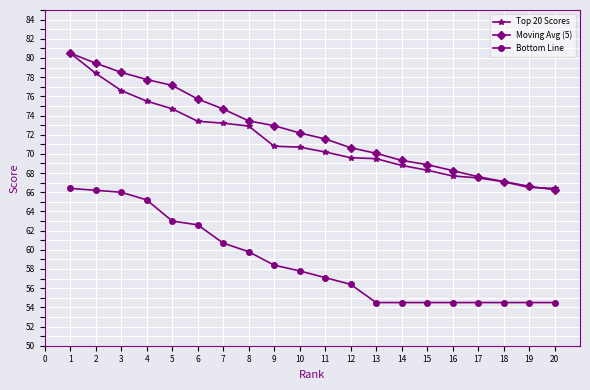

What is the minimum value shown in the chart?

54.5